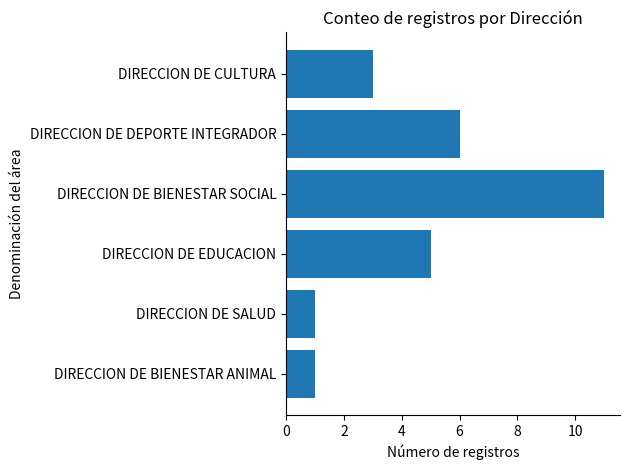

The value at DIRECCION DE BIENESTAR SOCIAL is 11. True or false?

True